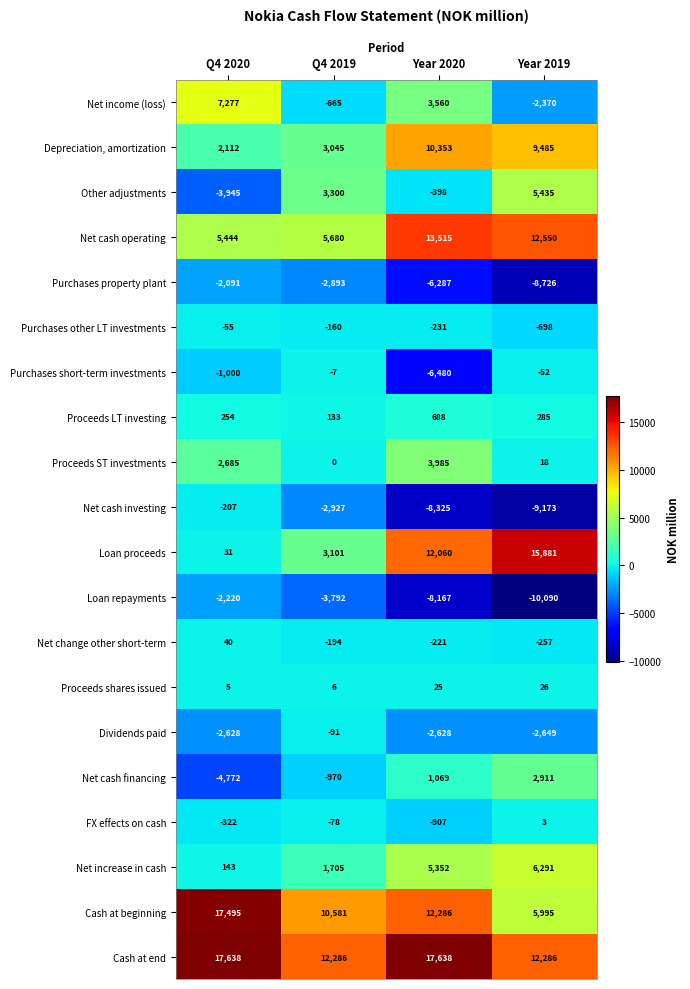

Is it true that Depreciation, amortization equals 14897 at Year 2019?

False